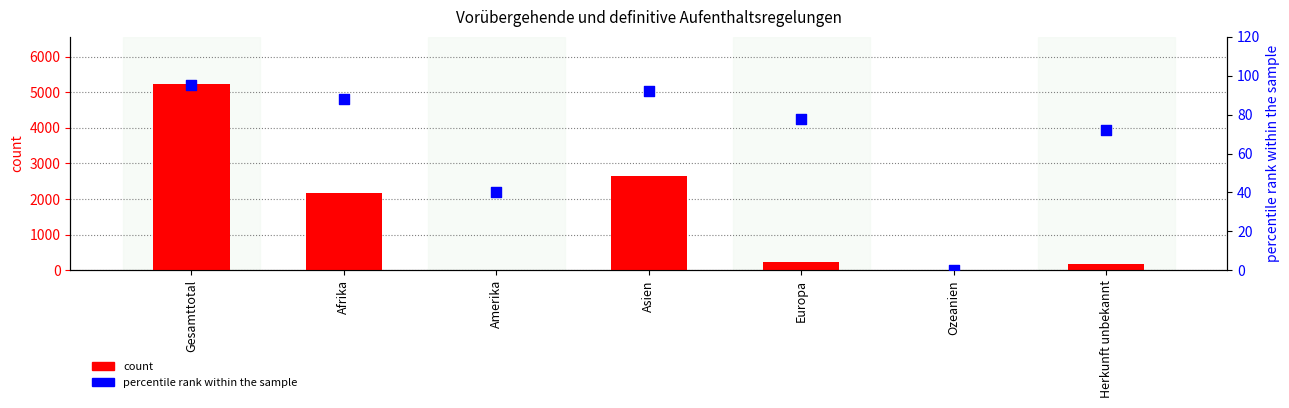

Which series has the largest total across all categories?

count